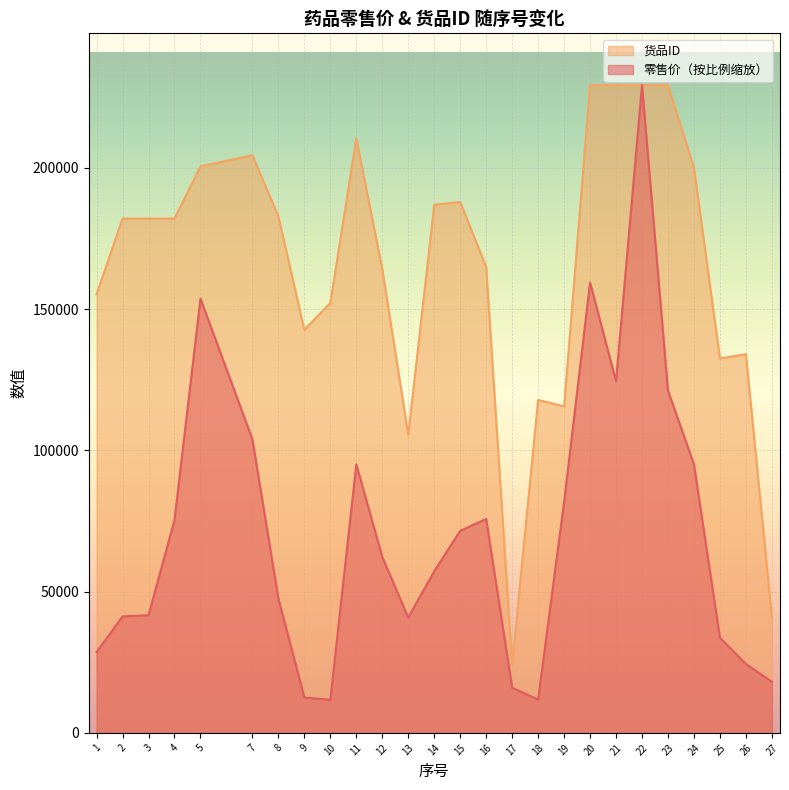

Which series changed the most between 12 and 15?

货品ID